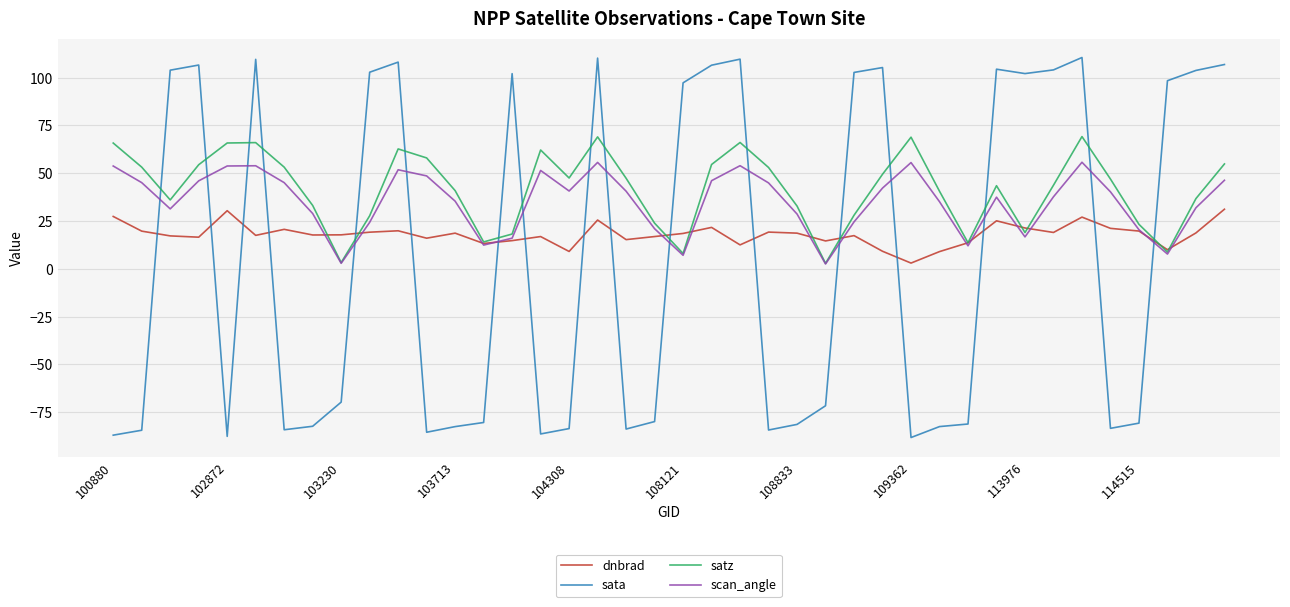

Which series has the largest range (max minus min)?

sata